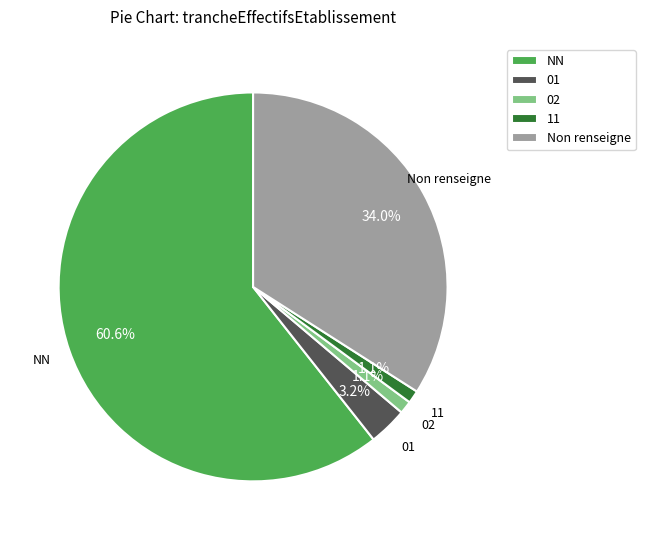

Which slice is the largest?

NN